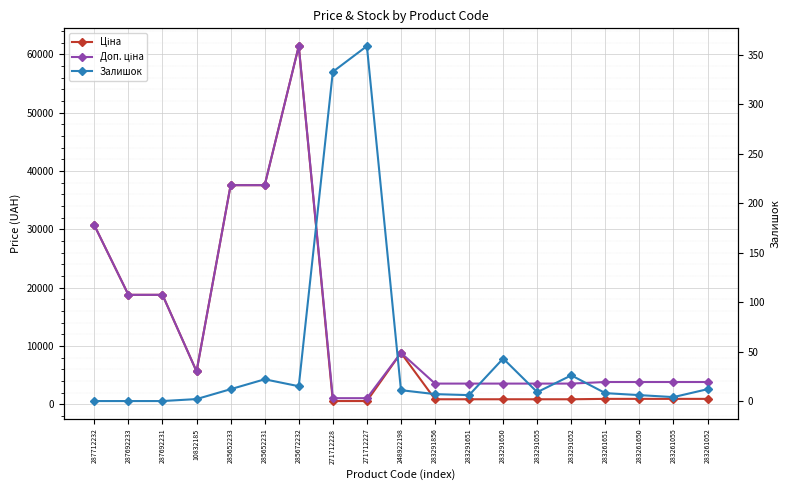

Where does the Ціна series first go above 963?

287712232